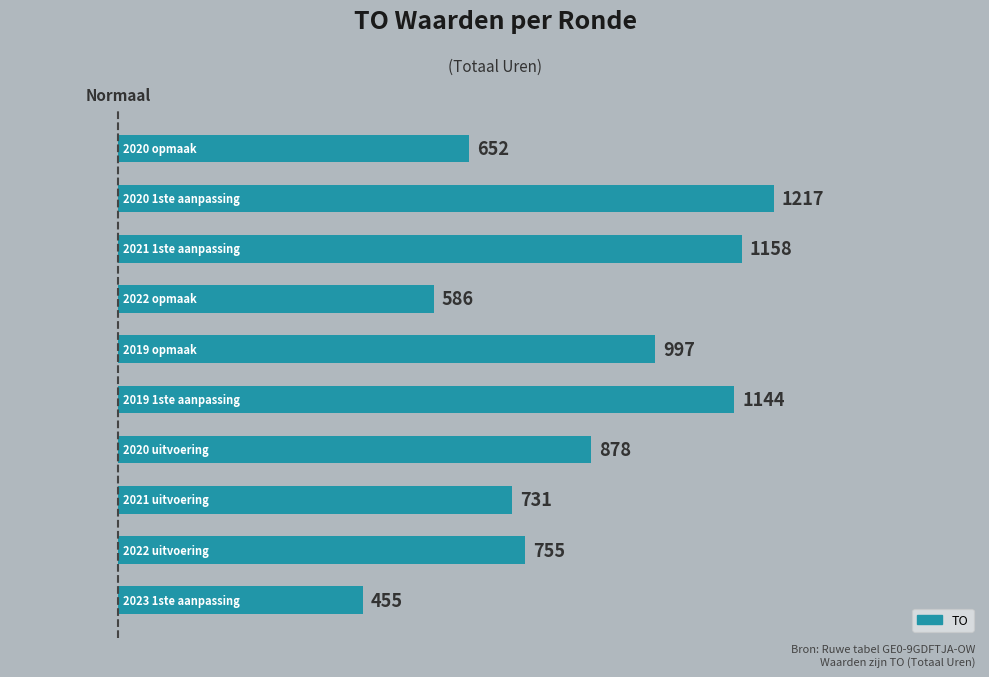

What is the minimum value shown in the chart?

455